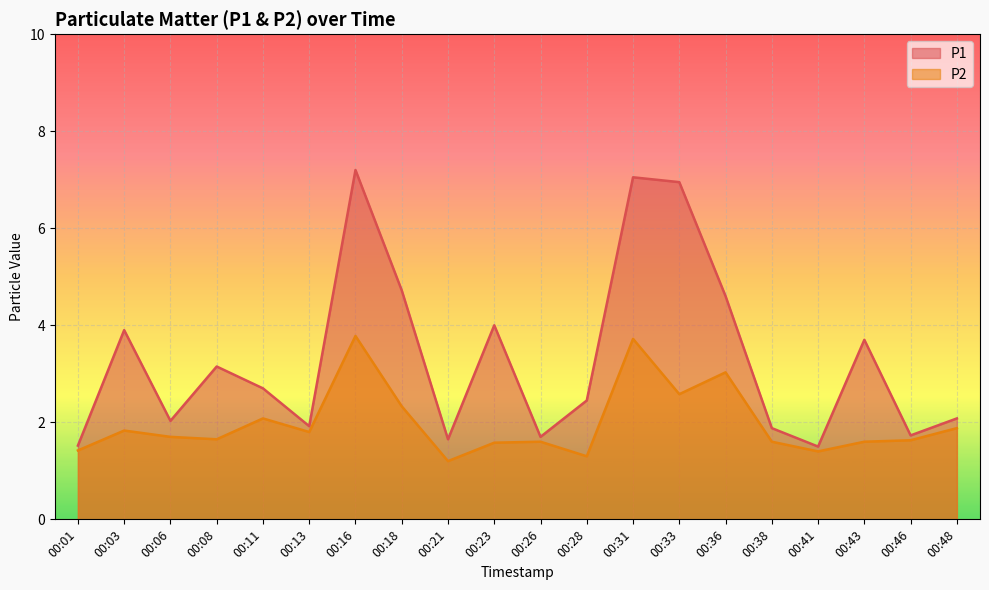

What is the smallest value displayed?

1.2